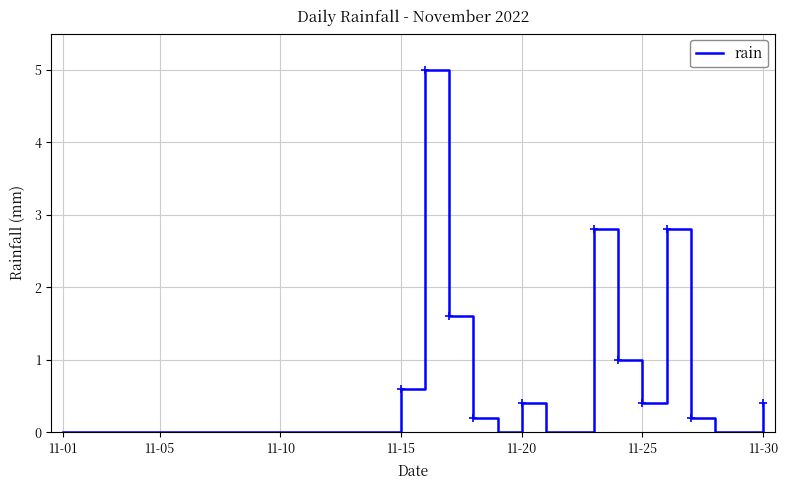

Count the number of data series in this chart.

1